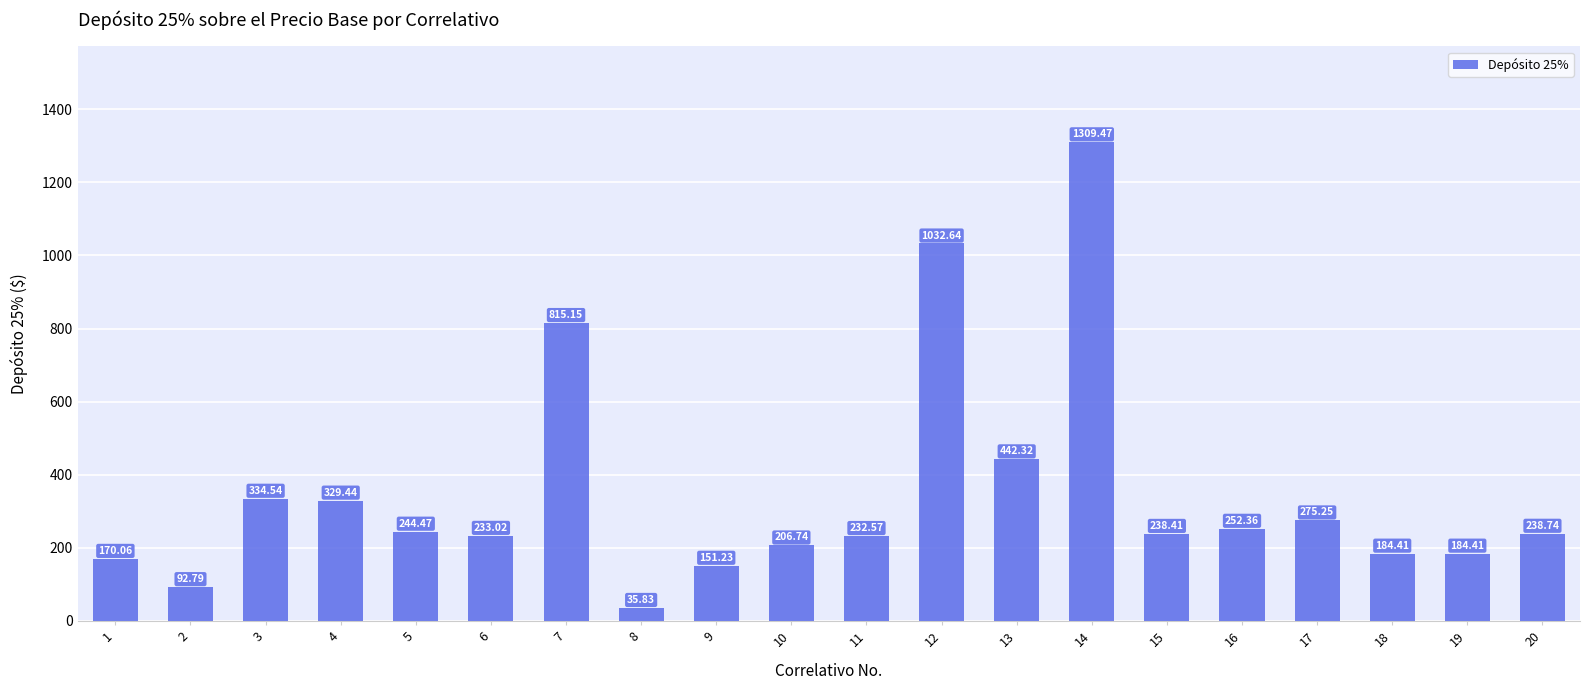

How many categories are shown in the chart?

20